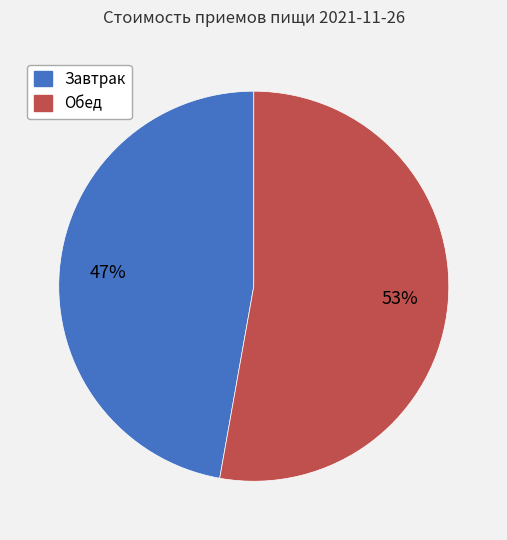

What percentage is the Обед slice, to the nearest percent?

53%